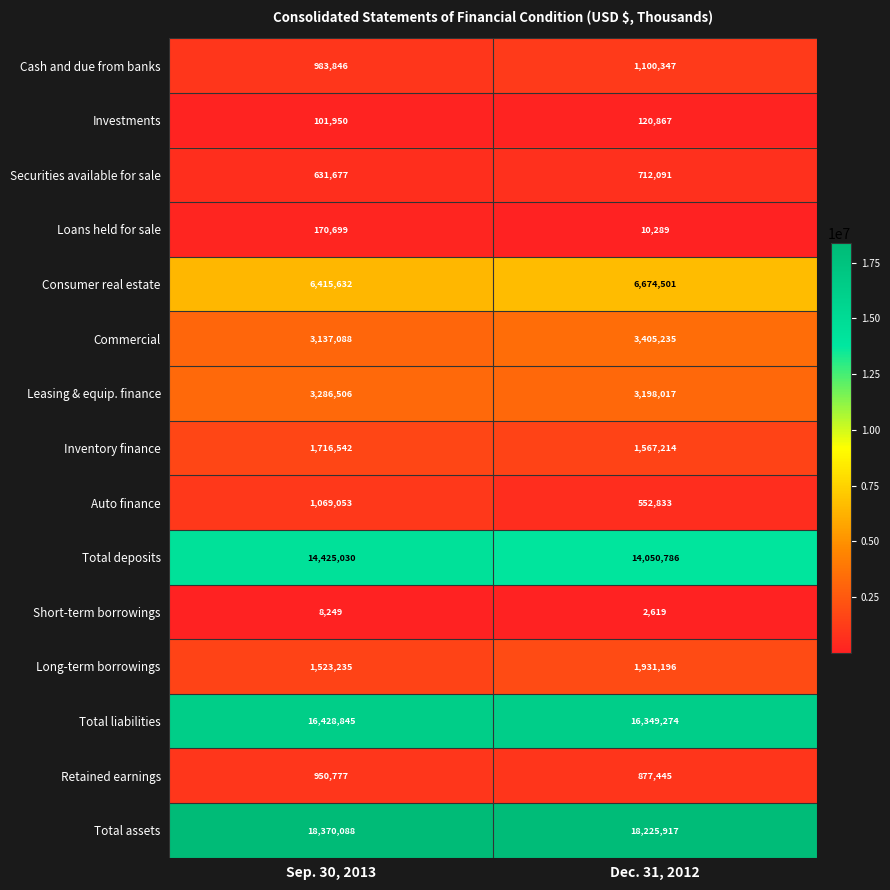

Is it true that Loans held for sale equals 10289 at Dec. 31, 2012?

True